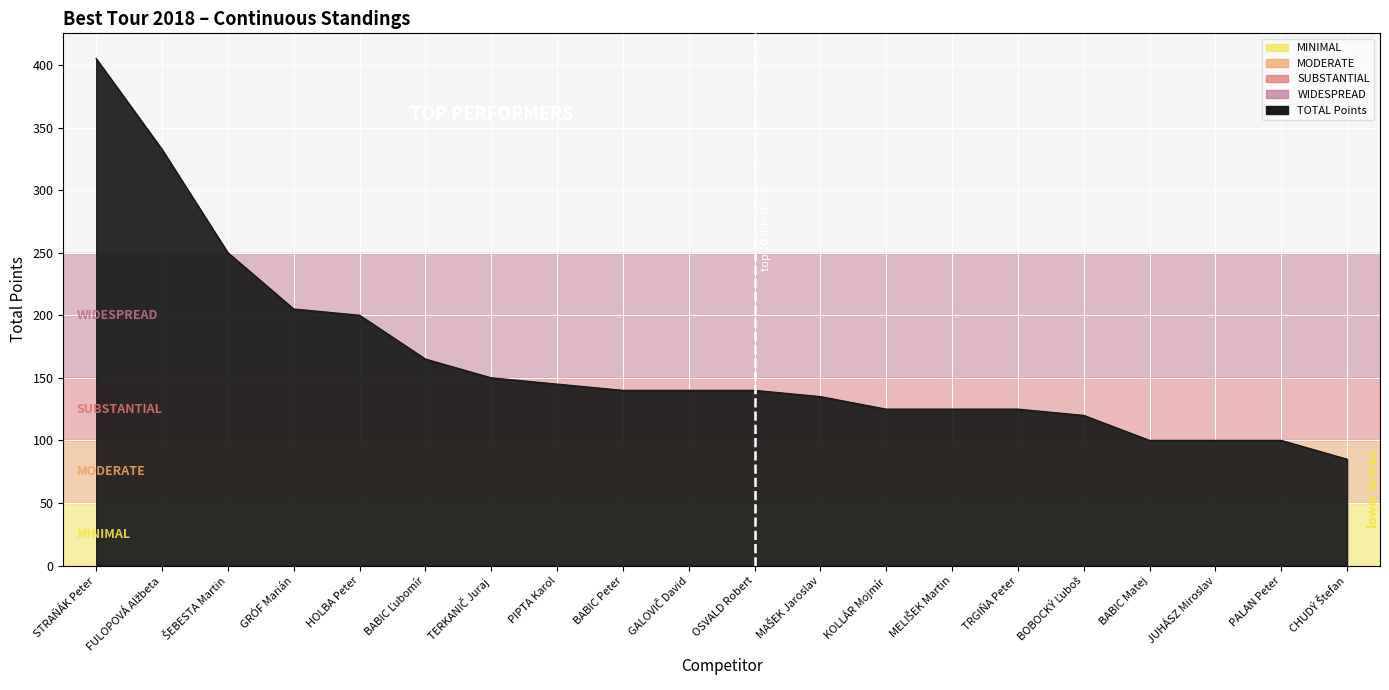

What is the maximum value shown in the chart?

405.0